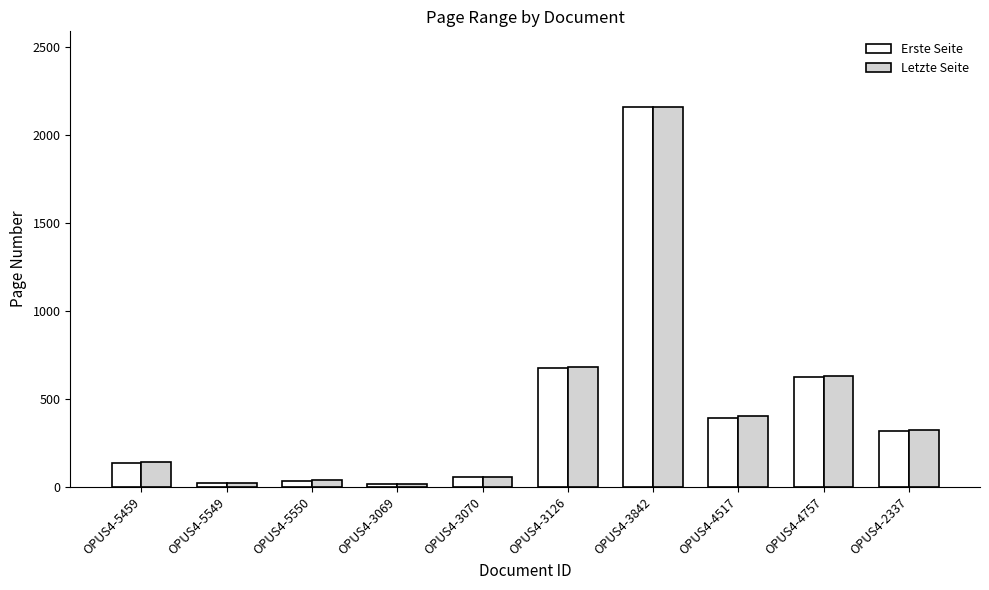

At which category does the chart reach its peak across all series?

OPUS4-3842